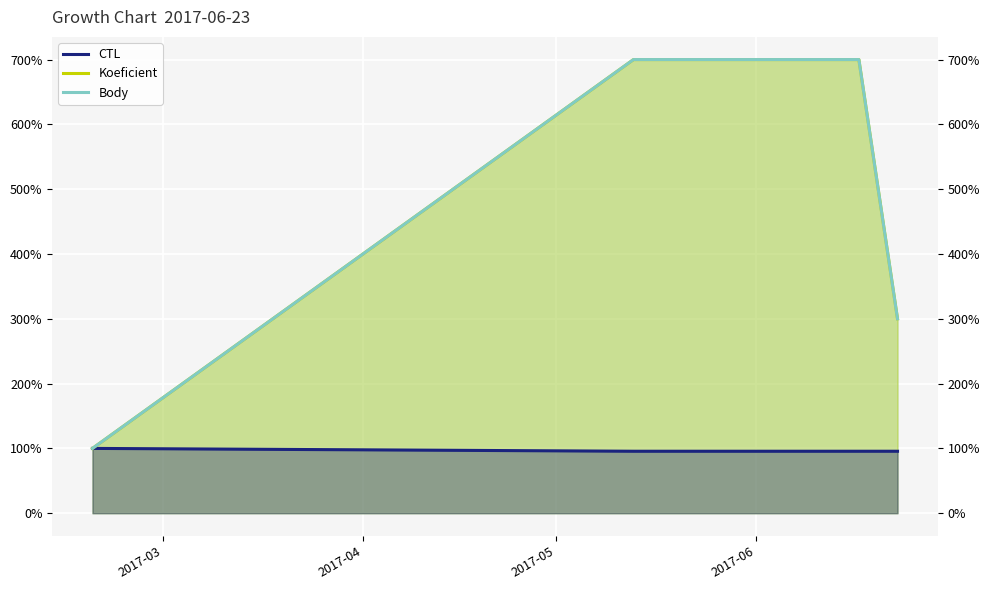

At which category is the sum across all series the highest?

2017-05